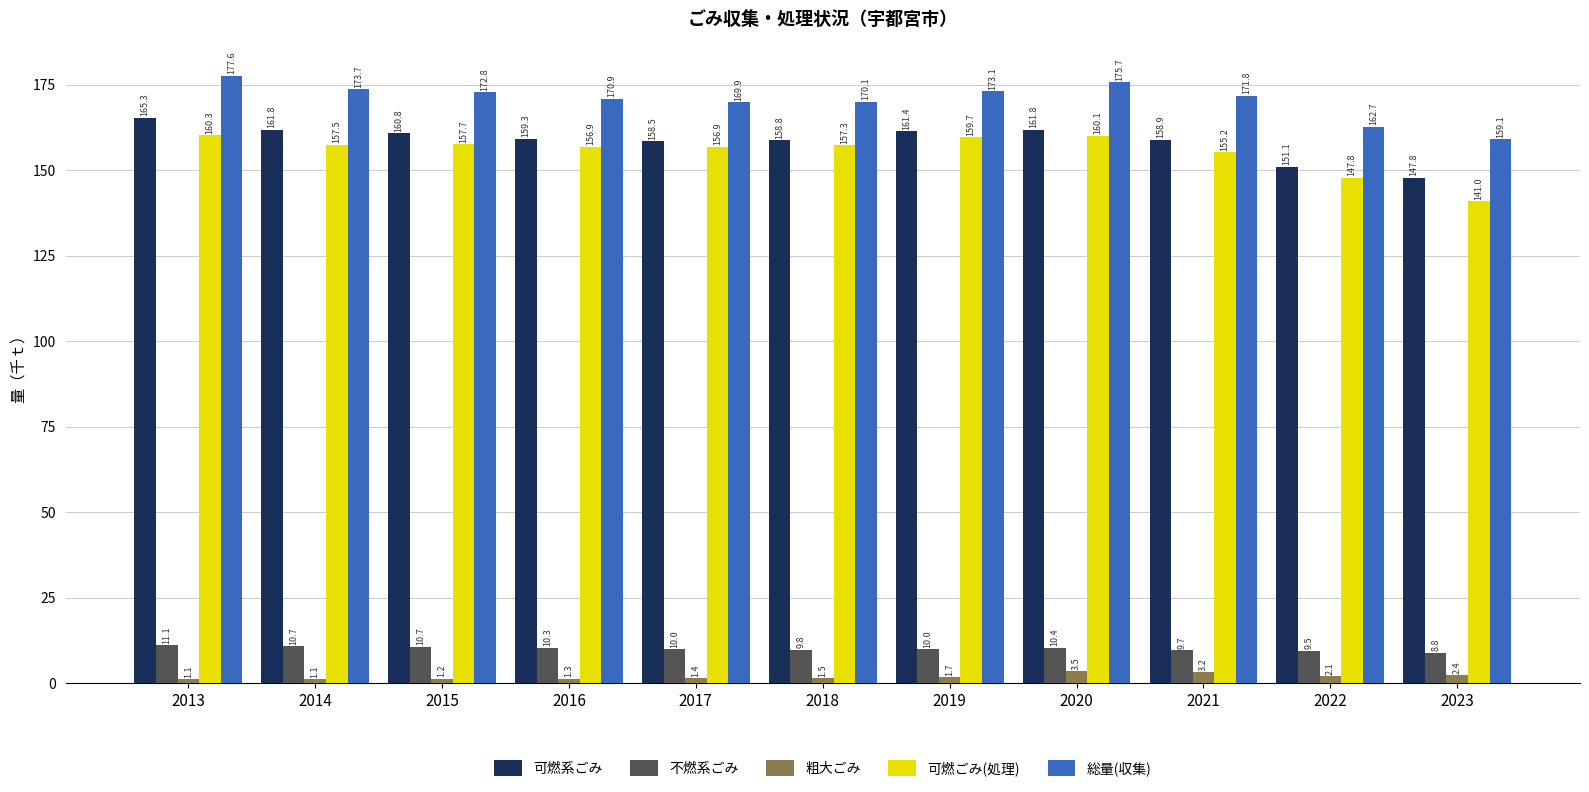

Which series has the largest total across all categories?

総量(収集)